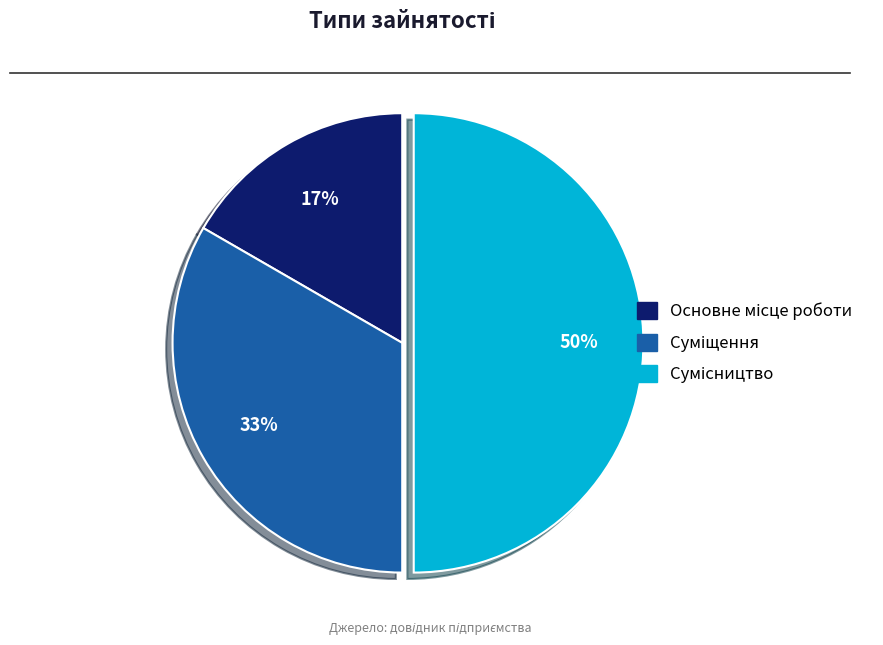

To the nearest percent, what is the average slice percentage?

33%